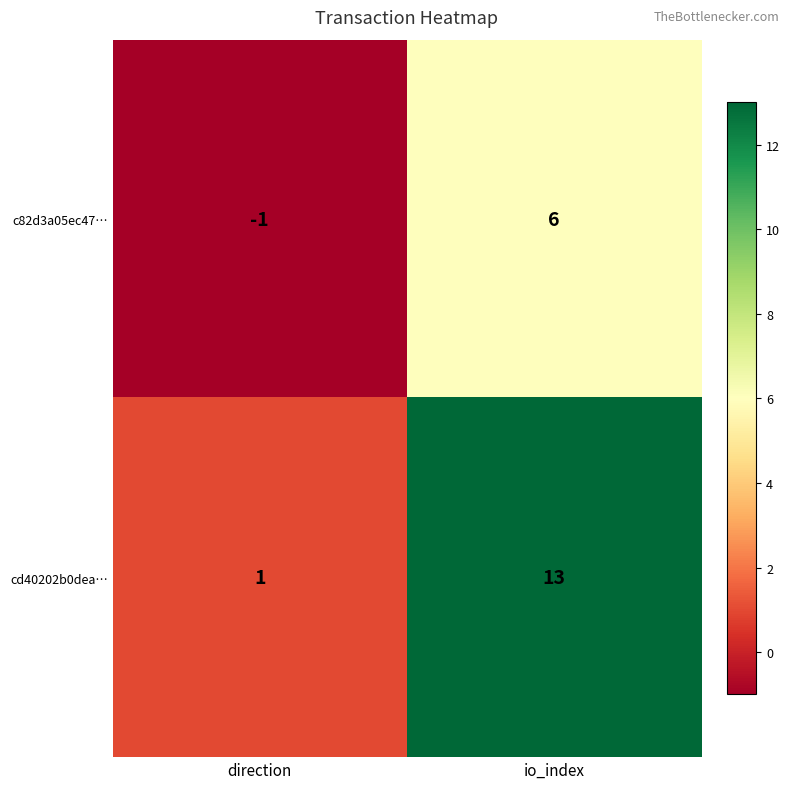

Which label corresponds to the smallest value in the chart?

direction